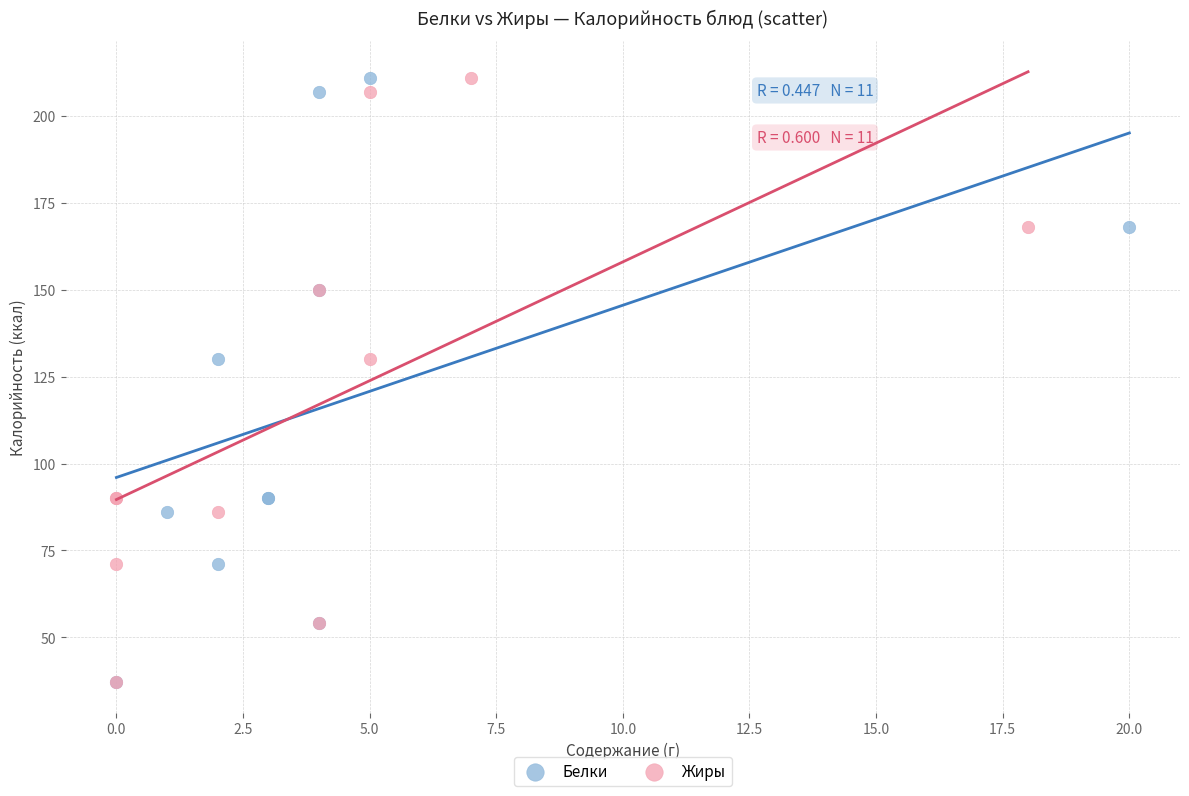

What are all the series names shown in the legend?

Белки, Жиры